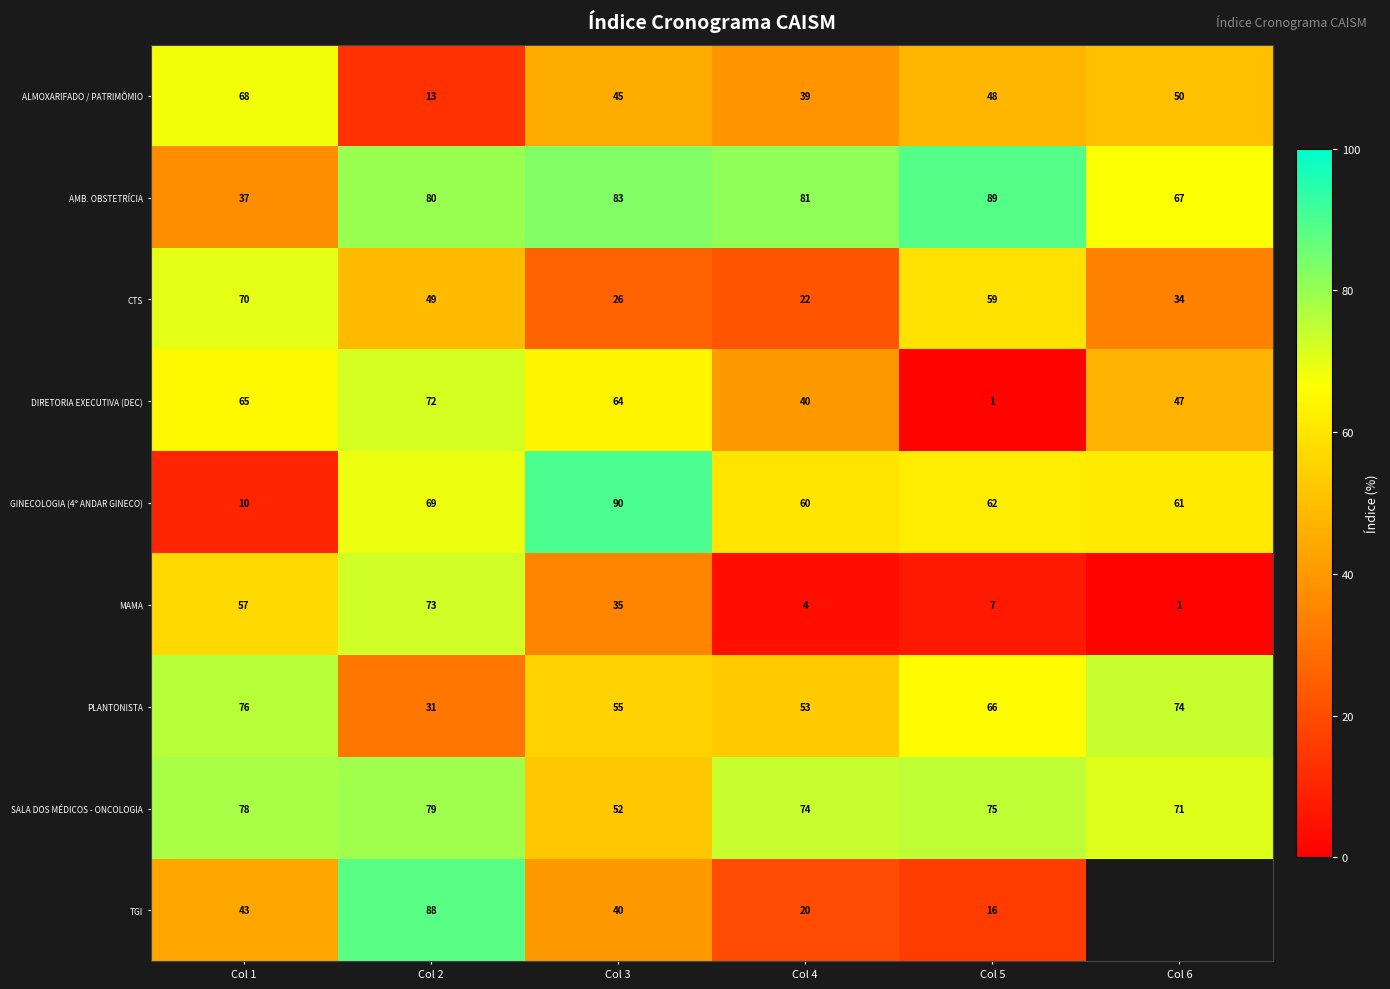

Which label corresponds to the smallest value in the chart?

Col 5